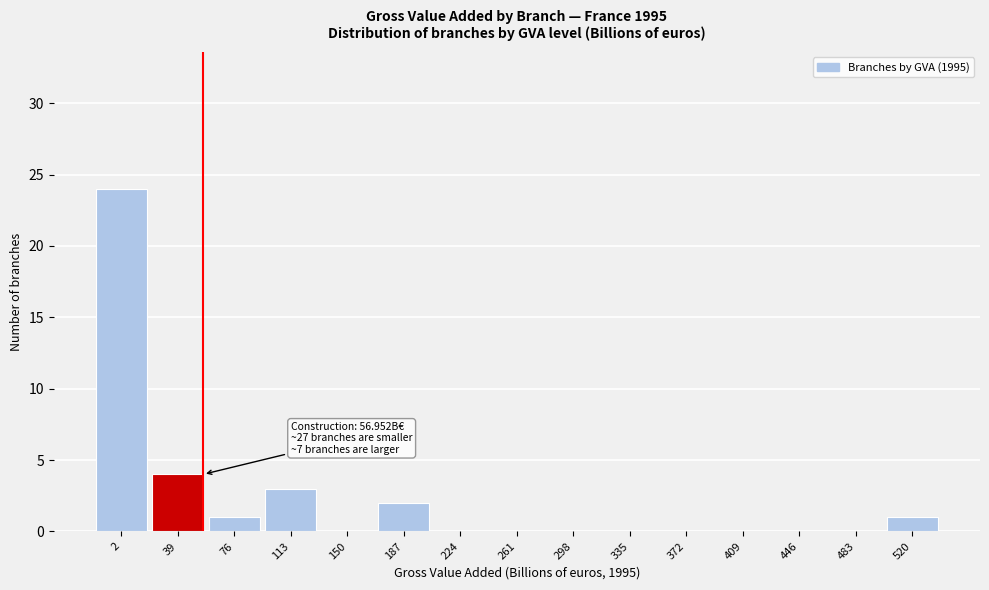

Reading left to right, extract all data points from this chart.

2=24	39=4	76=1	113=3	150=0	187=2	224=0	261=0	298=0	335=0	372=0	409=0	446=0	483=0	520=1